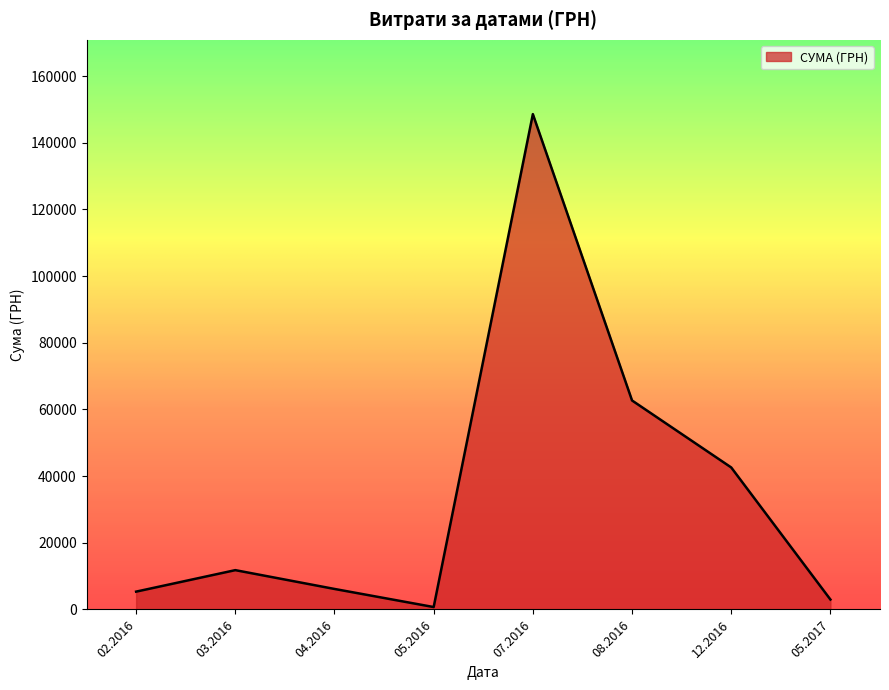

What is the difference between the values at 04.2016 and 08.2016?

56532.6